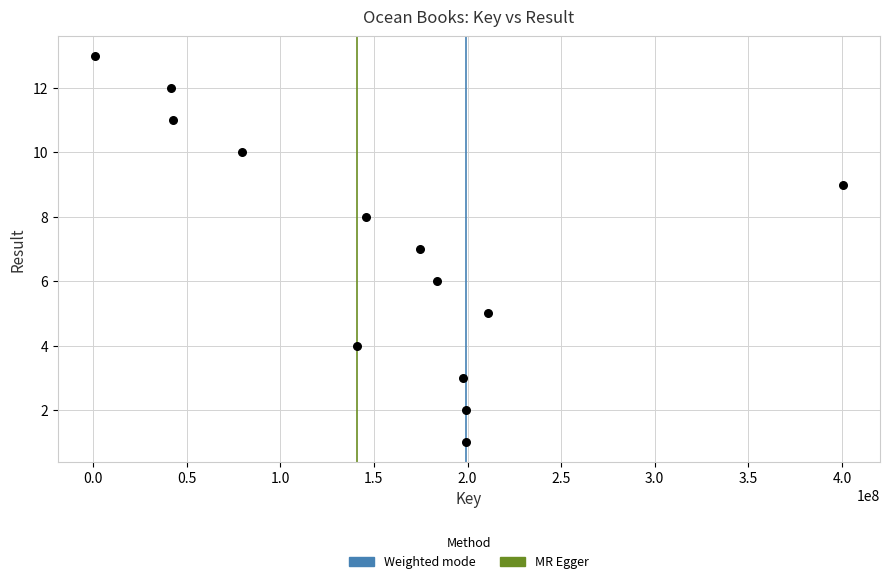

What is the range of X values (max minus min)?

399295206